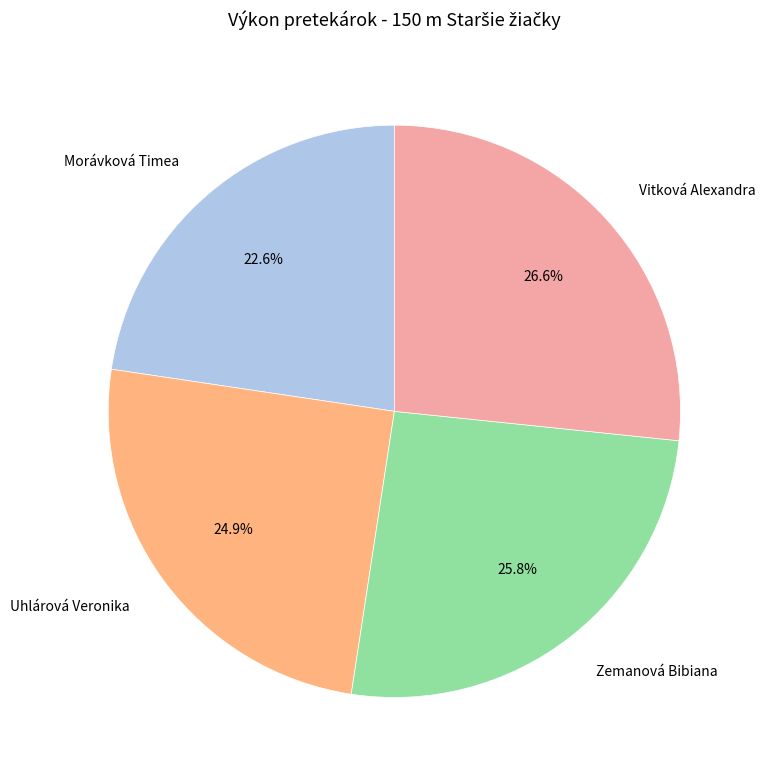

To the nearest percent, what portion does Zemanová Bibiana represent?

26%